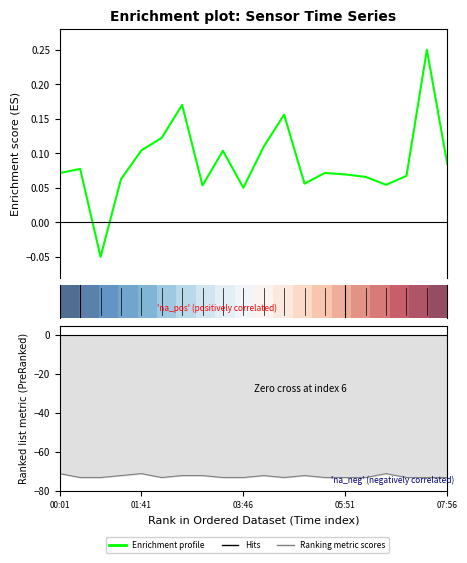

How many categories are shown in the chart?

20